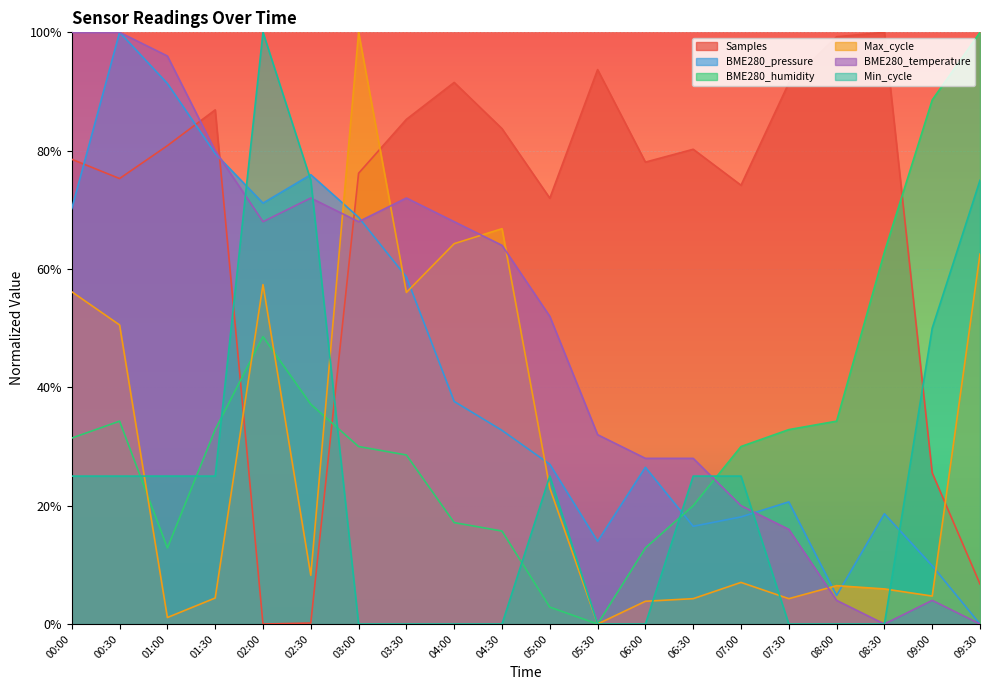

What is the label of the 17th point from the left?

08:00